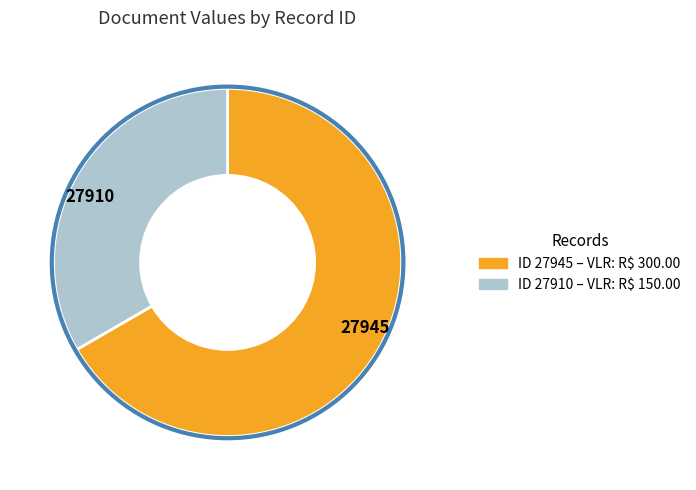

Which has a higher value, 27945 or 27910?

27945